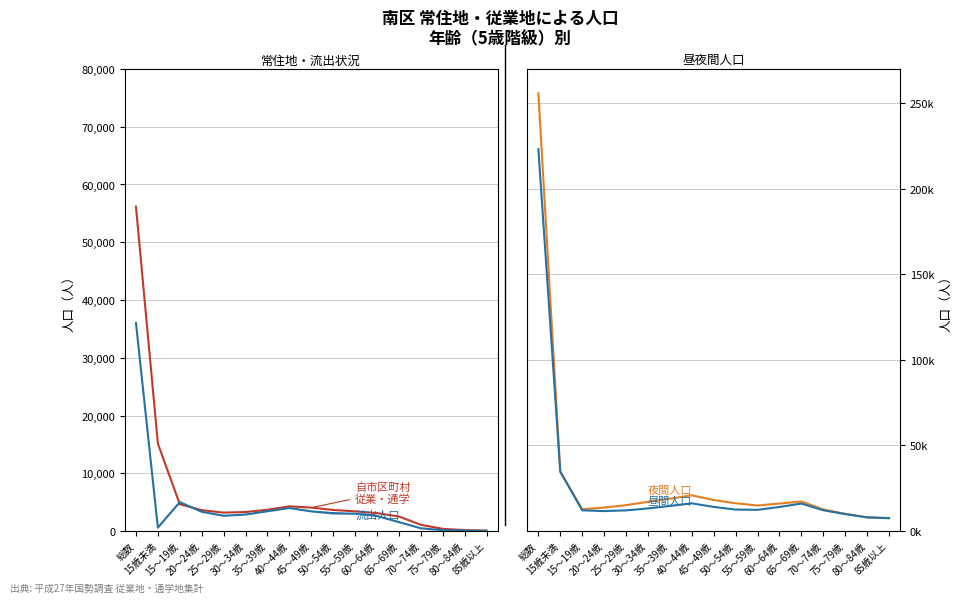

Read the 夜間人口 value at 40～44歳, to the nearest 50.

20850